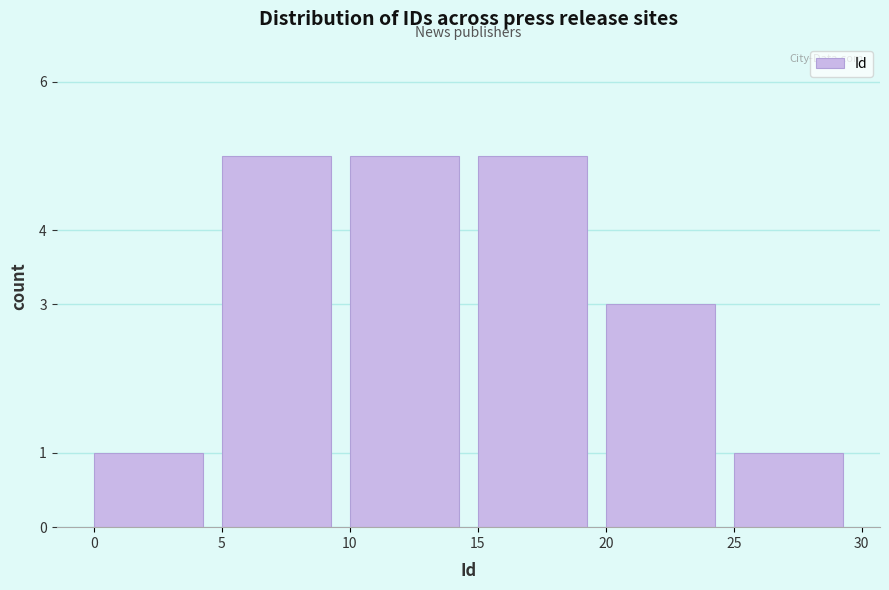

Reading left to right, transcribe this chart: for each bar, give the range it covers on the x-axis and its height. The values are not printed on the chart, so give them approximately, as read against the axis.

0 to 5: 1
5 to 10: 5
10 to 15: 5
15 to 20: 5
20 to 25: 3
25 to 30: 1